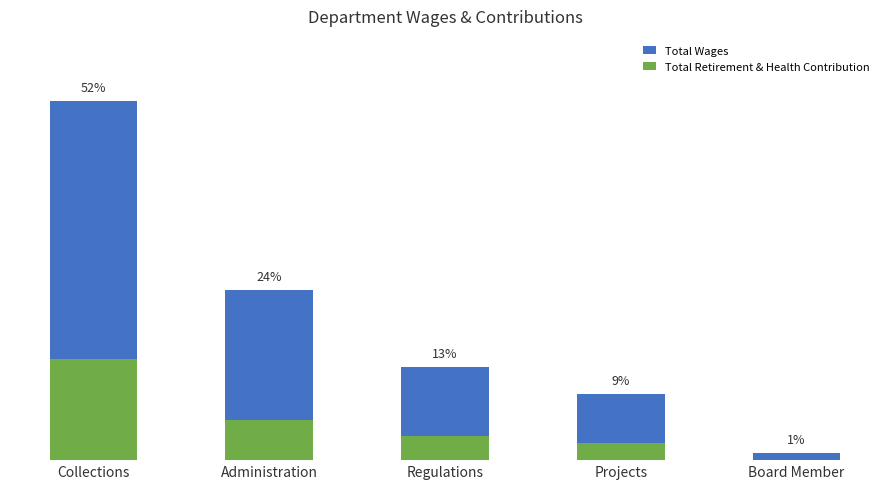

At which category is the sum across all series the highest?

Collections